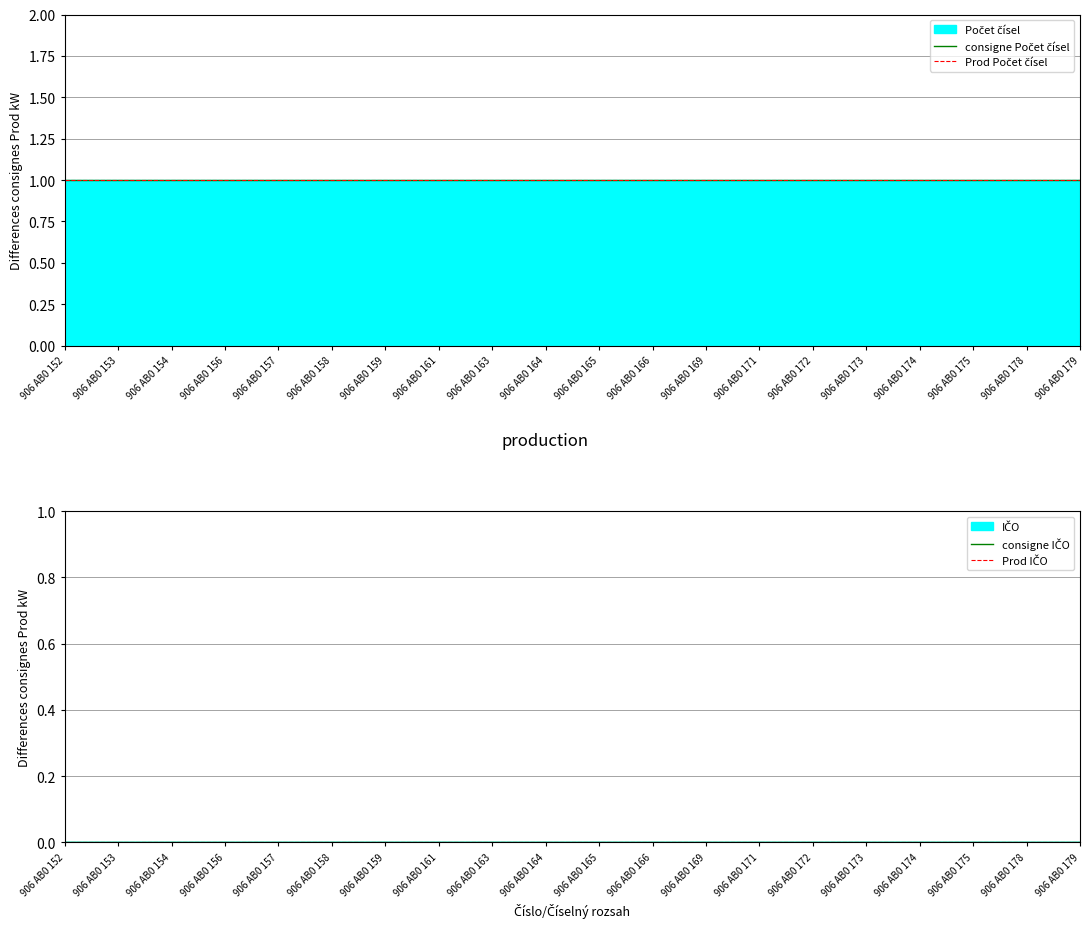

True or false: consigne IČO has more than 2 points higher than both neighbors.

False